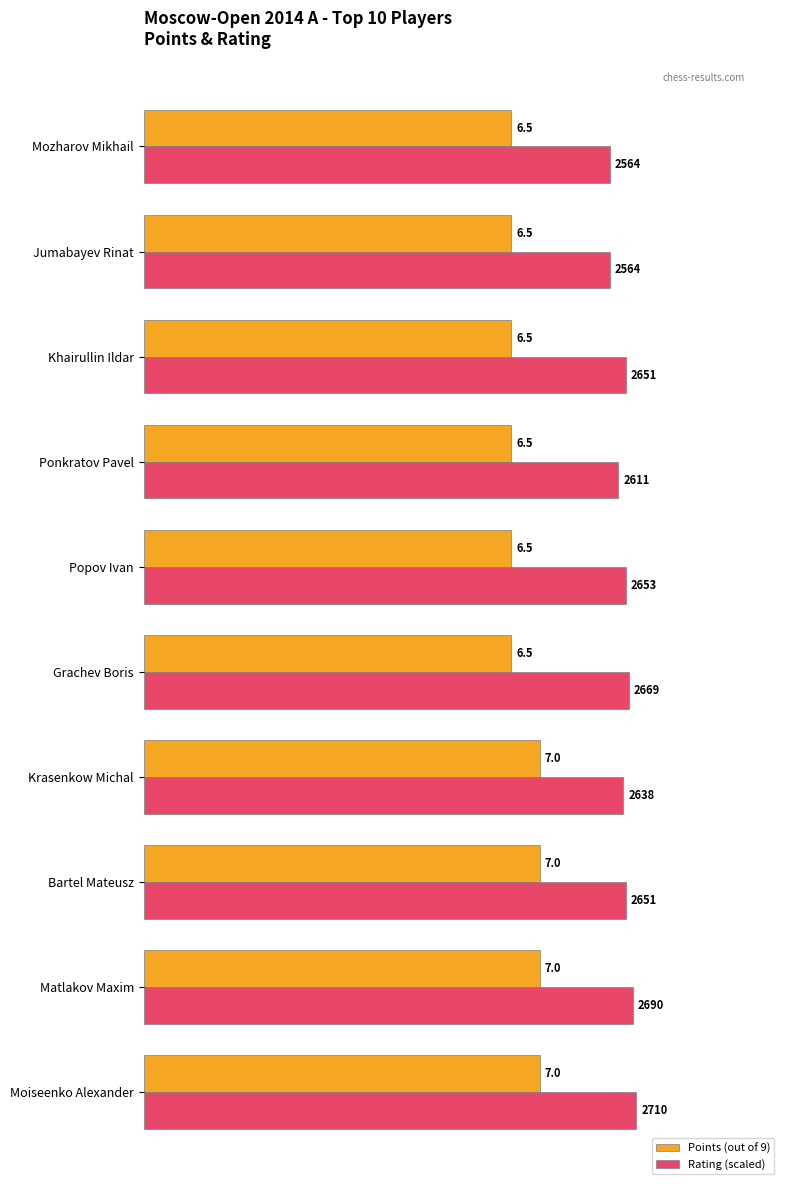

What are all the series names shown in the legend?

Points (out of 9), Rating (scaled)